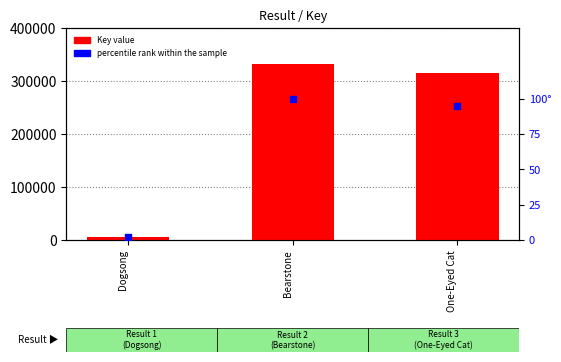

Is the value of percentile rank within the sample at Dogsong greater than the value of Key at One-Eyed Cat?

No